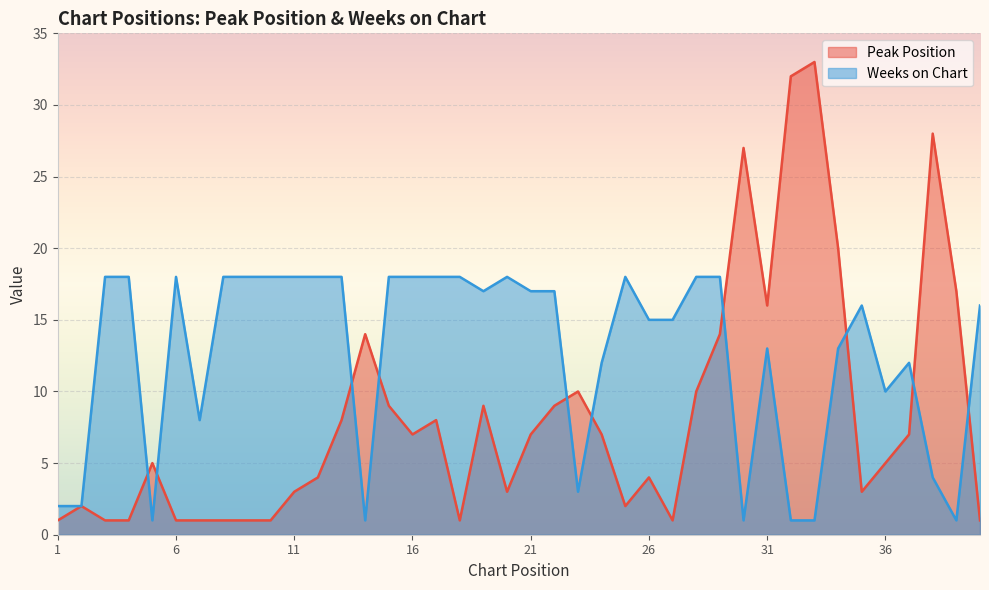

List the labels in order of Peak Position value, largest first.

33, 32, 38, 30, 34, 39, 31, 14, 29, 23, 28, 15, 19, 22, 13, 17, 16, 21, 24, 37, 5, 36, 12, 26, 11, 20, 35, 2, 25, 1, 3, 4, 6, 7, 8, 9, 10, 18, 27, 40